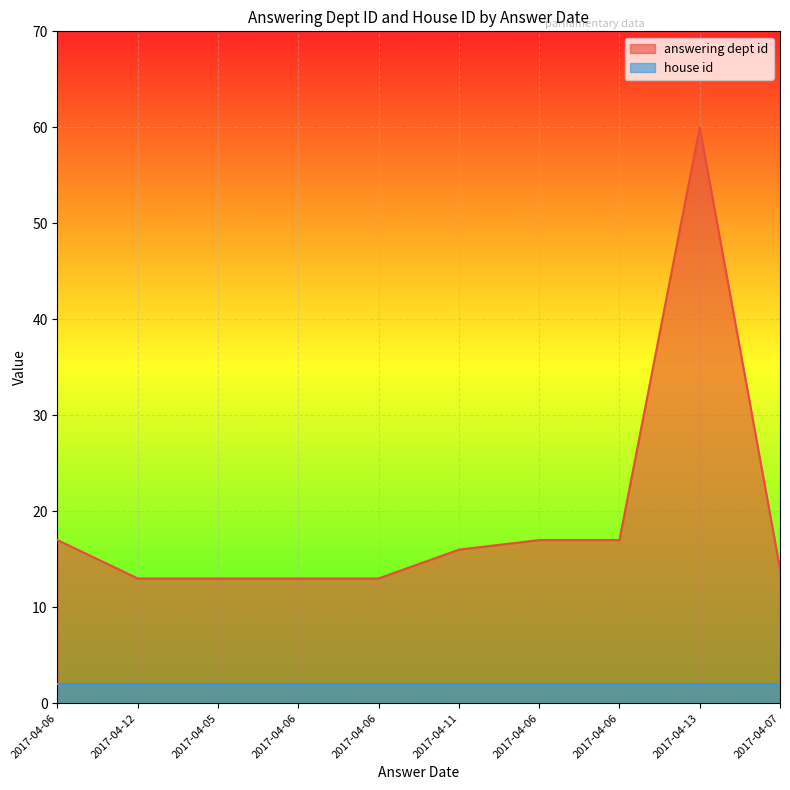

Where is the first local maximum?

2017-04-13